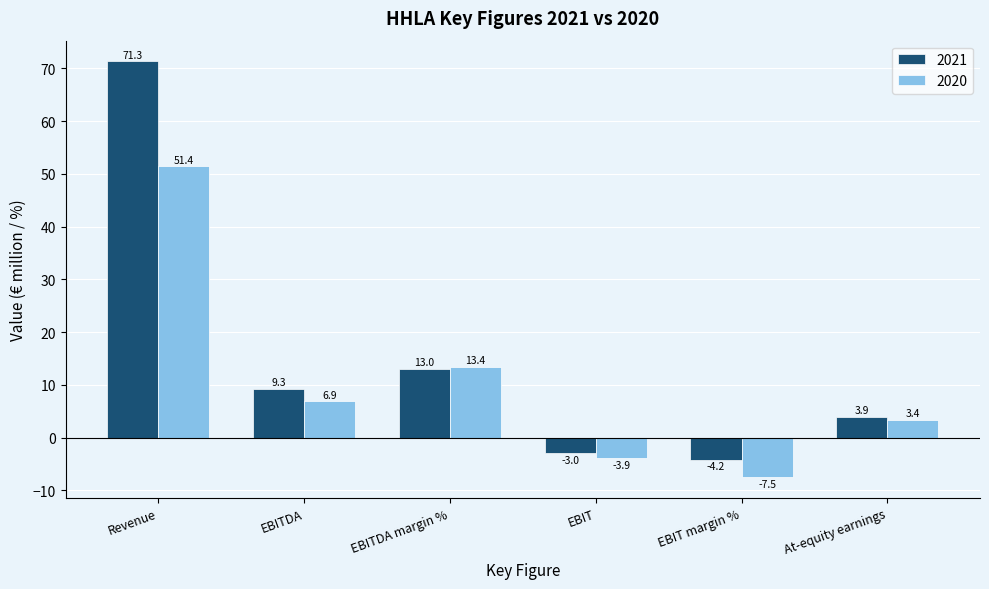

True or false: 2021 has a value of 3.9 at At-equity earnings.

True